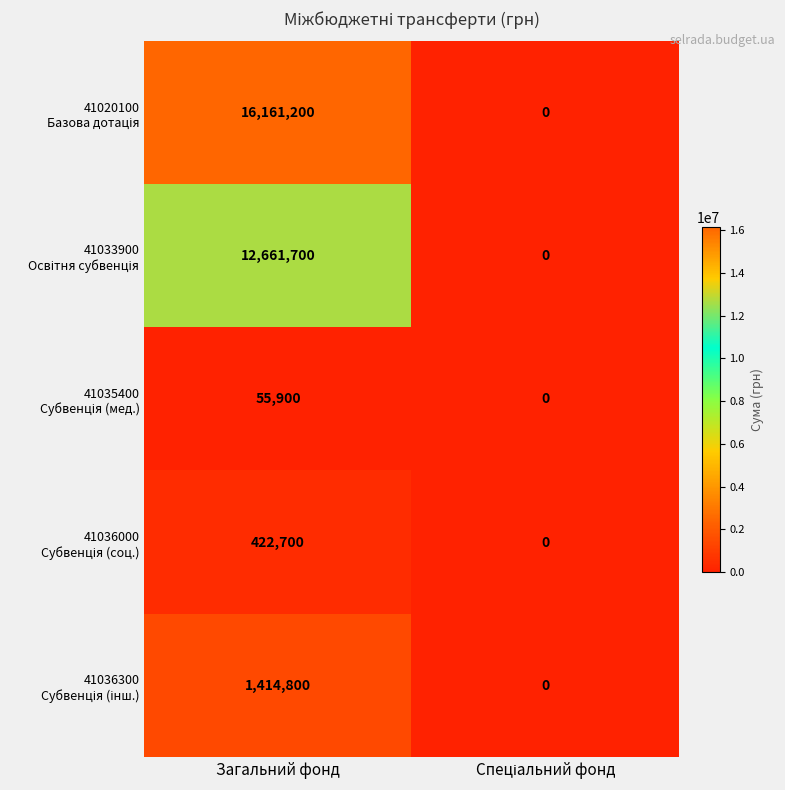

What is the spread (max minus min) of values at Загальний фонд?

16105300